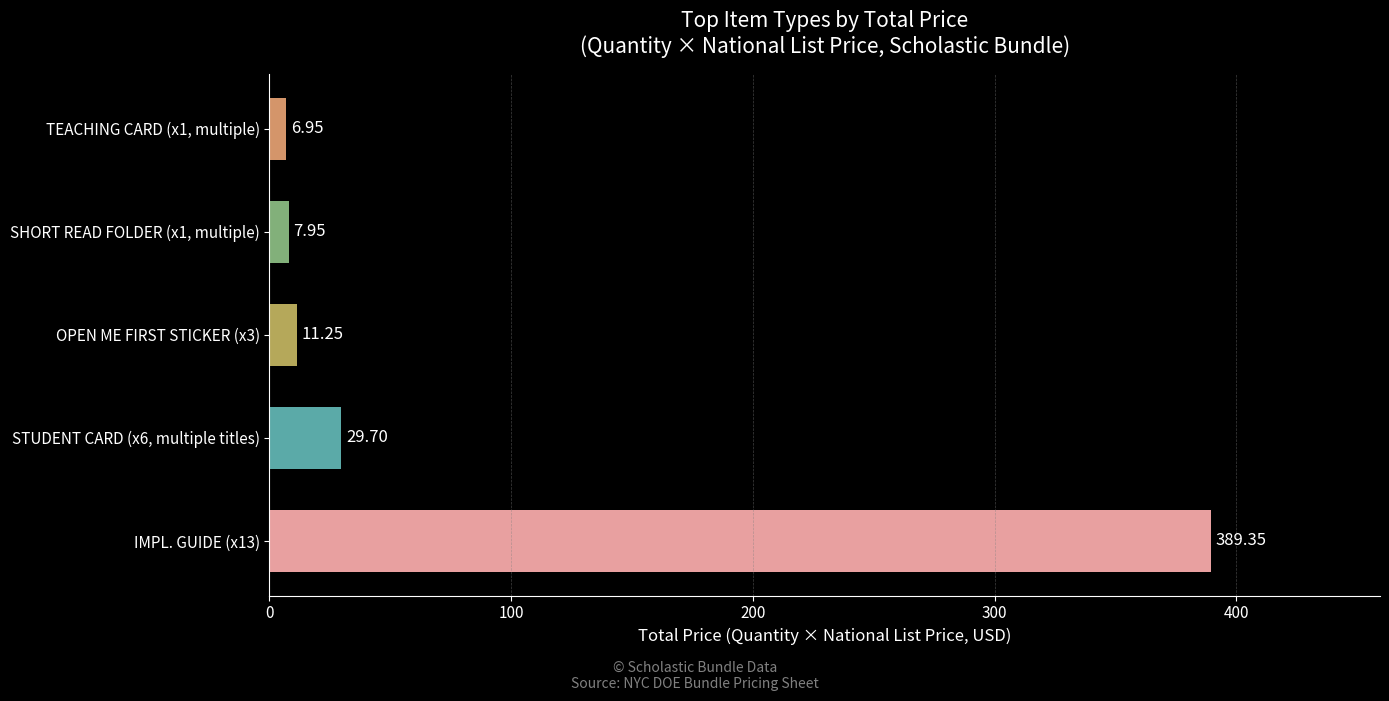

How many data points are less than 11?

2